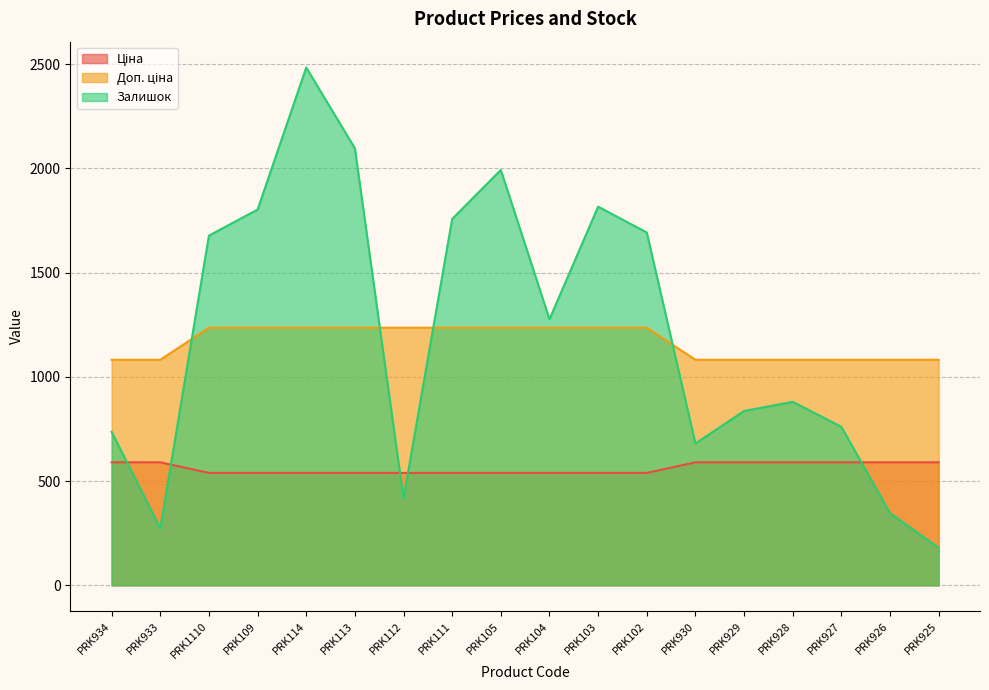

True or false: Ціна and Доп. ціна cross at least once.

False